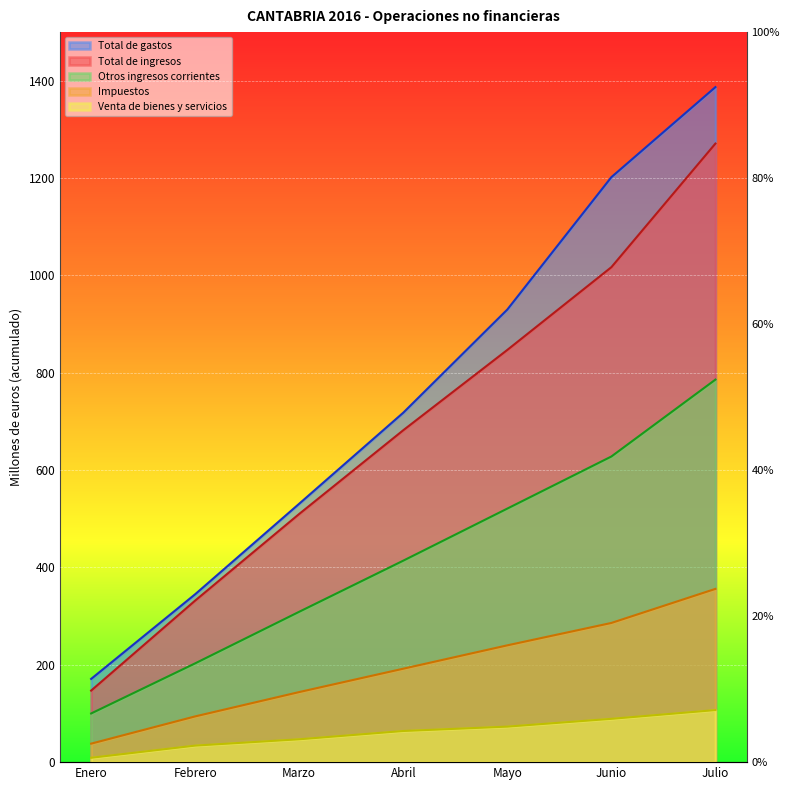

Which series has the largest total across all categories?

Total de gastos